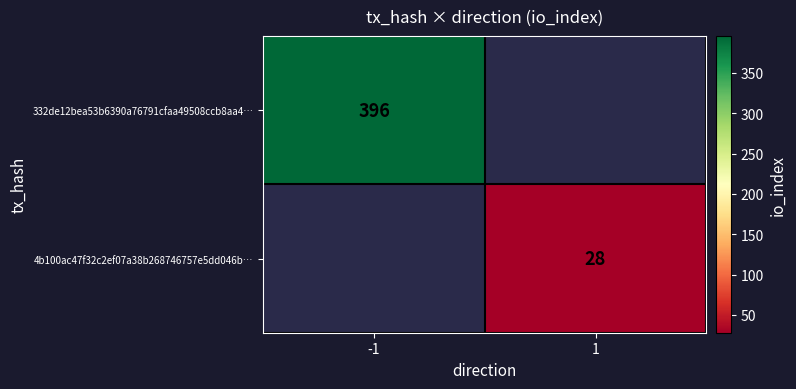

The 4b100ac47f32c2ef07a38b268746757e5dd046b… series shows 28 at 1. True or false?

True